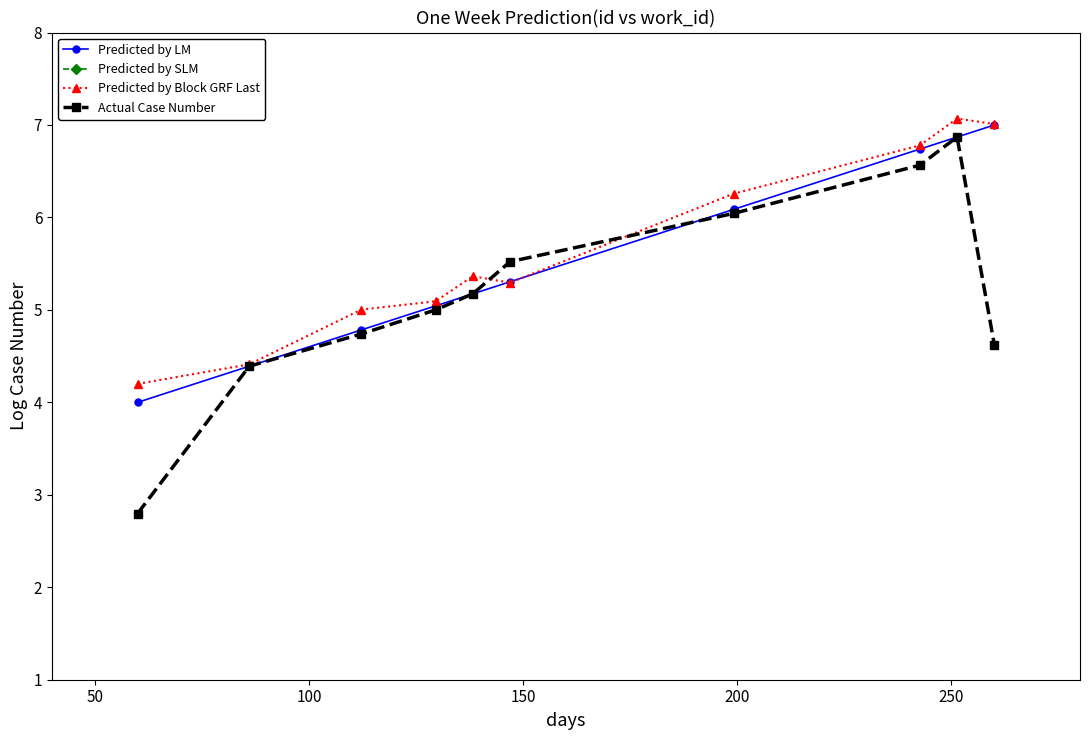

What is the average value of the Predicted by LM series?

5.5